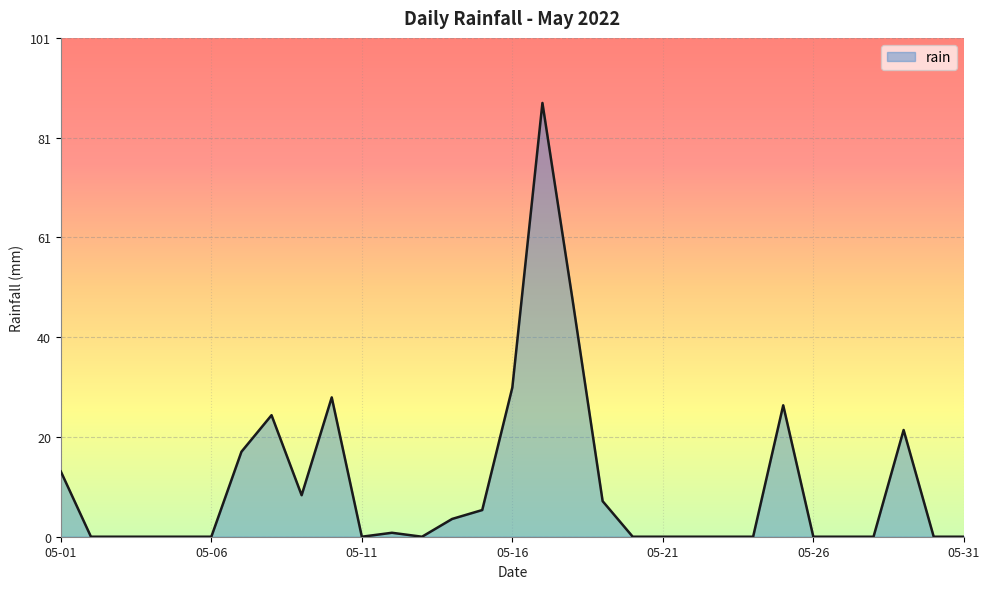

What is the difference between the maximum and minimum values?

87.8